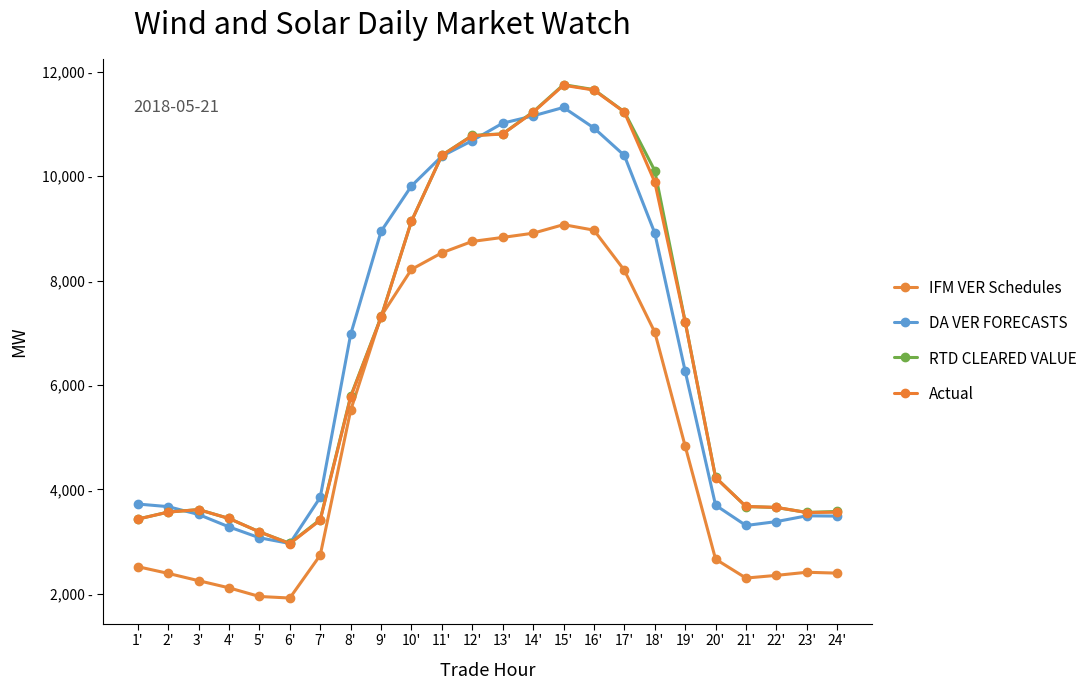

Is this an area chart (filled region under the line)?

No